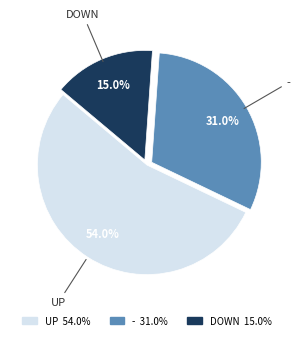

Rank the categories by value from highest to lowest.

UP 54.0%, - 31.0%, DOWN 15.0%